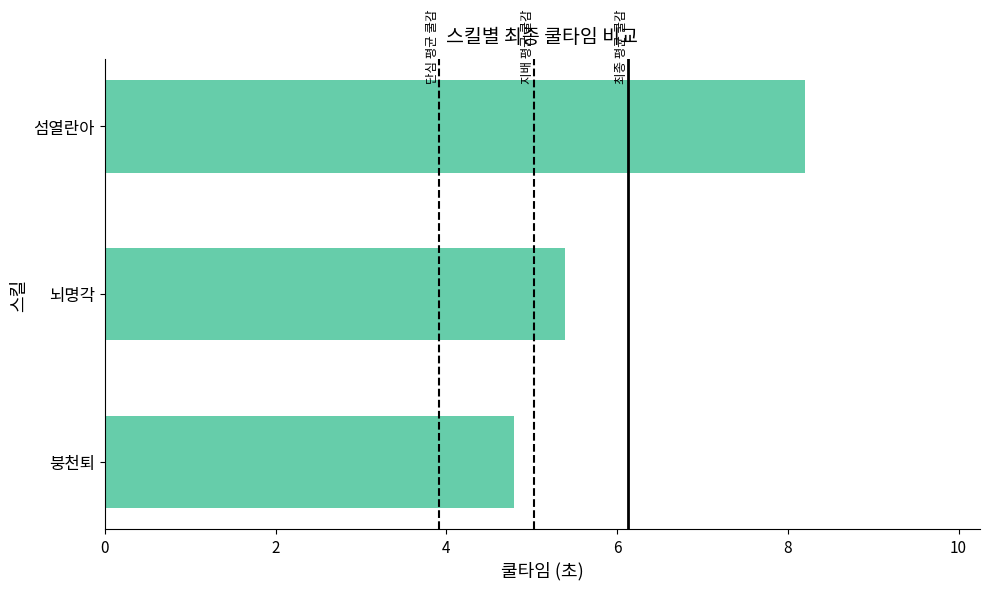

How many series are shown in this chart?

1